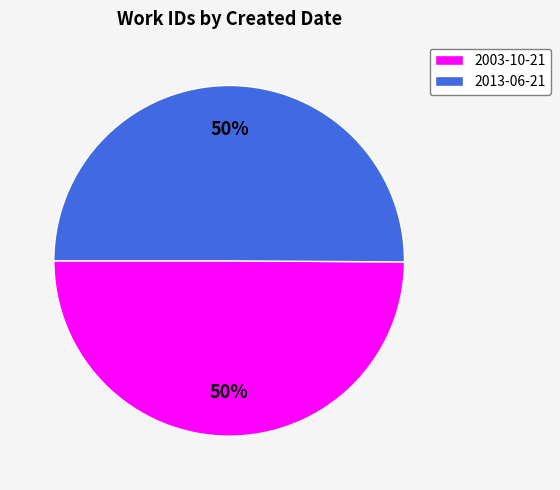

To the nearest percent, what portion does 2003-10-21 represent?

50%